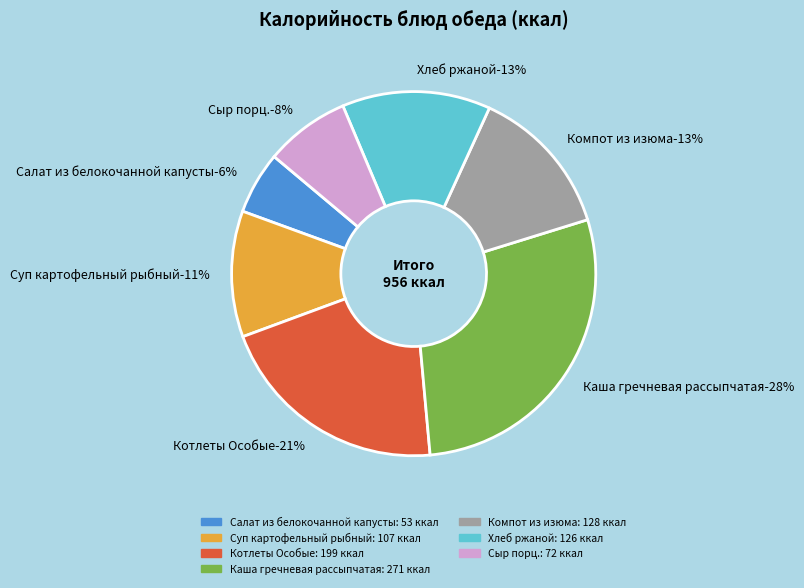

Is it true that Компот из изюма is 13% of the pie?

True